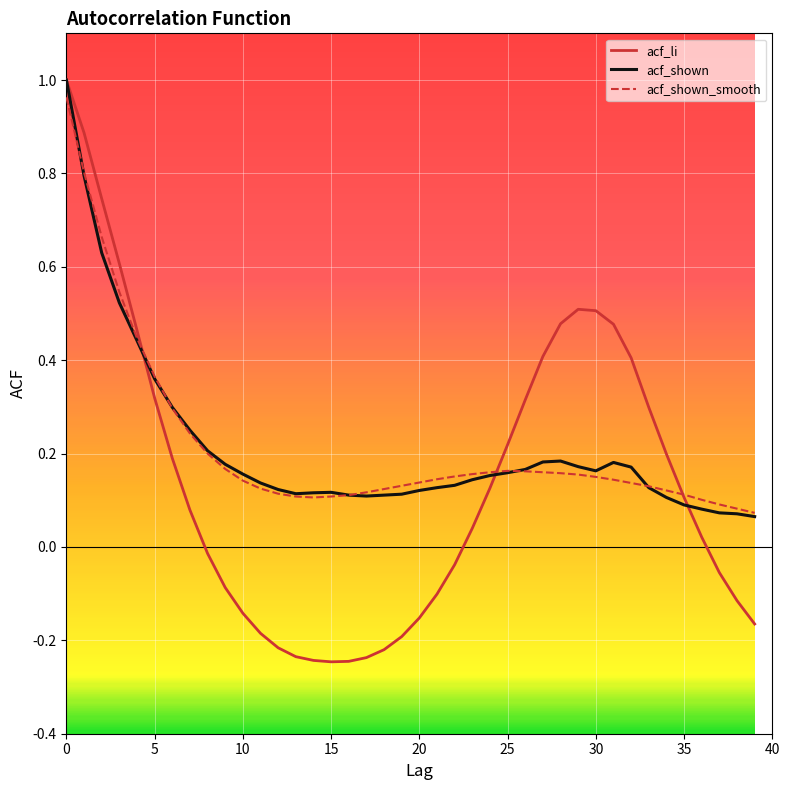

How many interior local peaks does the acf_li series have?

1